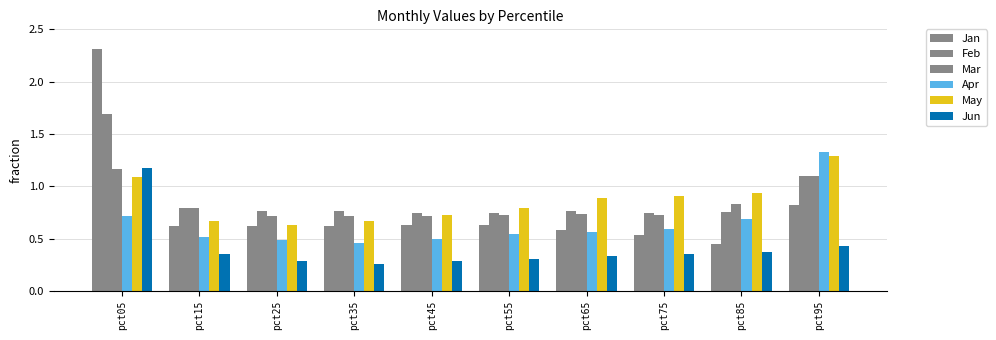

At which category is the sum across all series the highest?

pct05